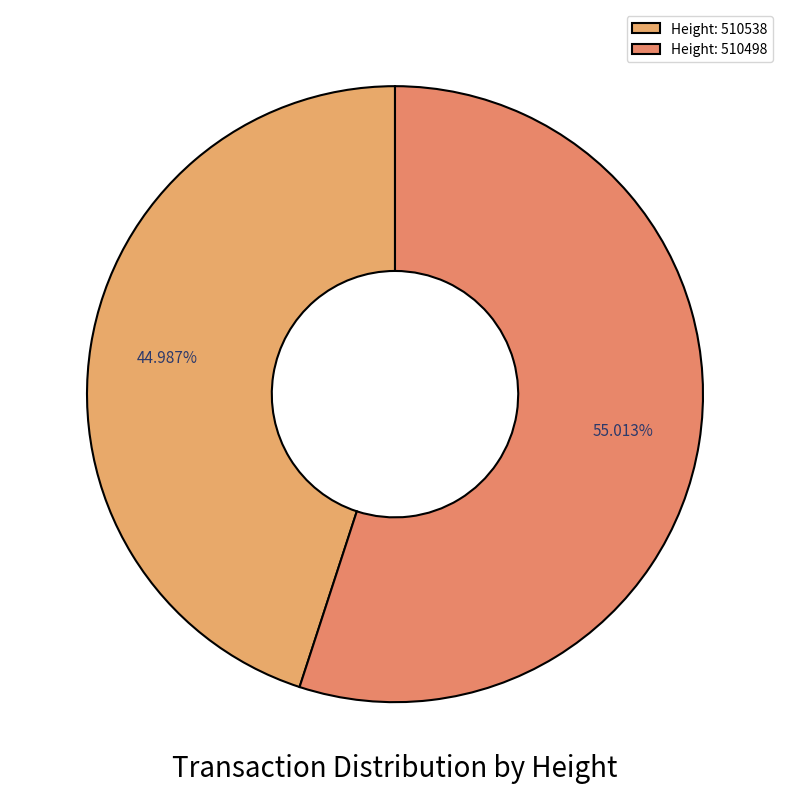

Which slice is the smallest?

510538